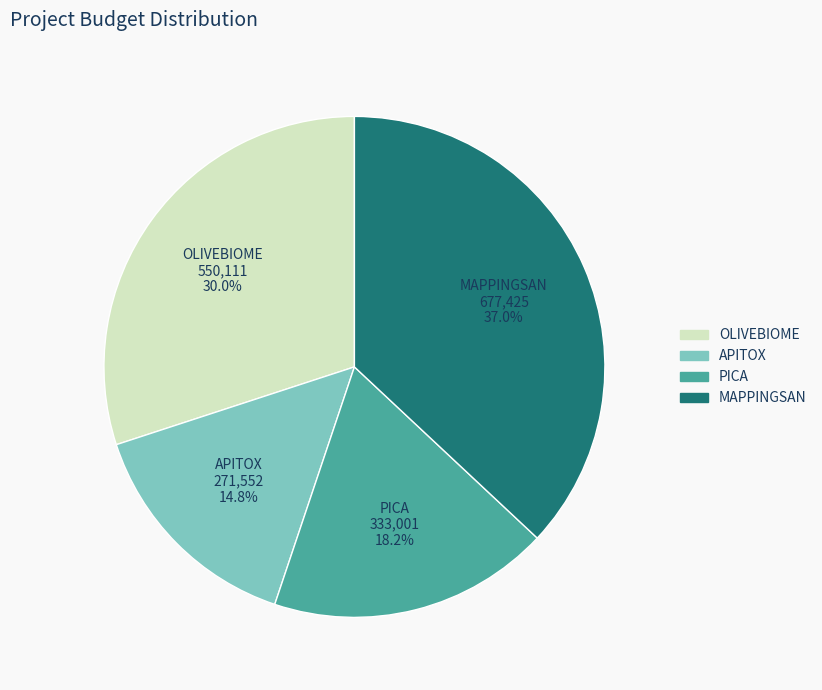

What percentage is the OLIVEBIOME slice, to the nearest percent?

30%